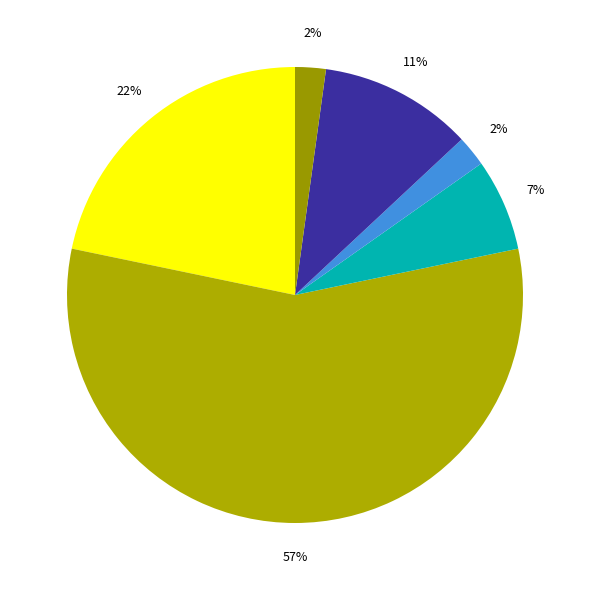

How many slices are in this pie chart?

6